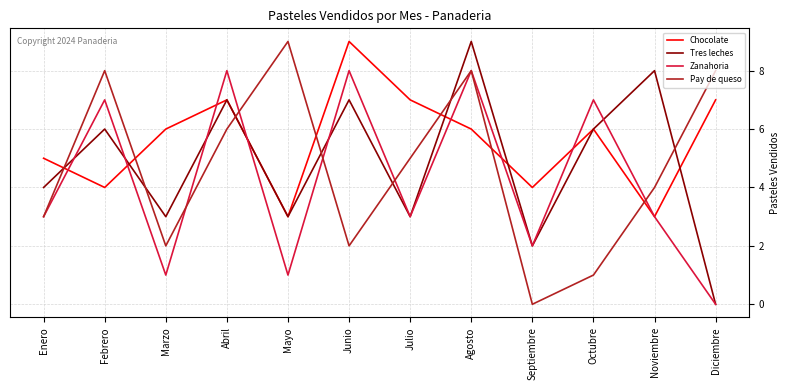

Which series has the largest total across all categories?

Chocolate